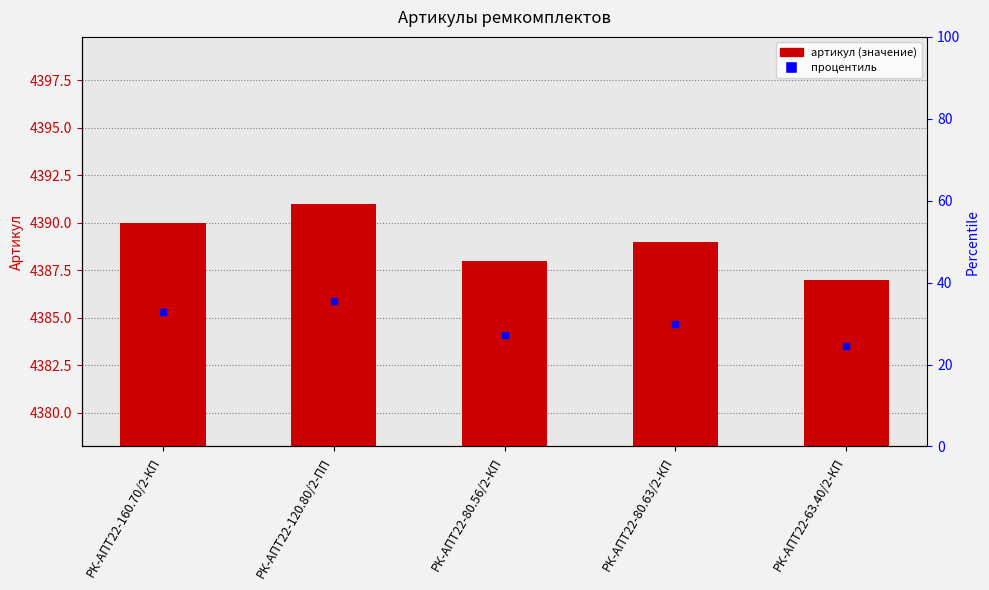

What is the label of the 3rd bar from the right?

РК-АПТ22-80.56/2-КП